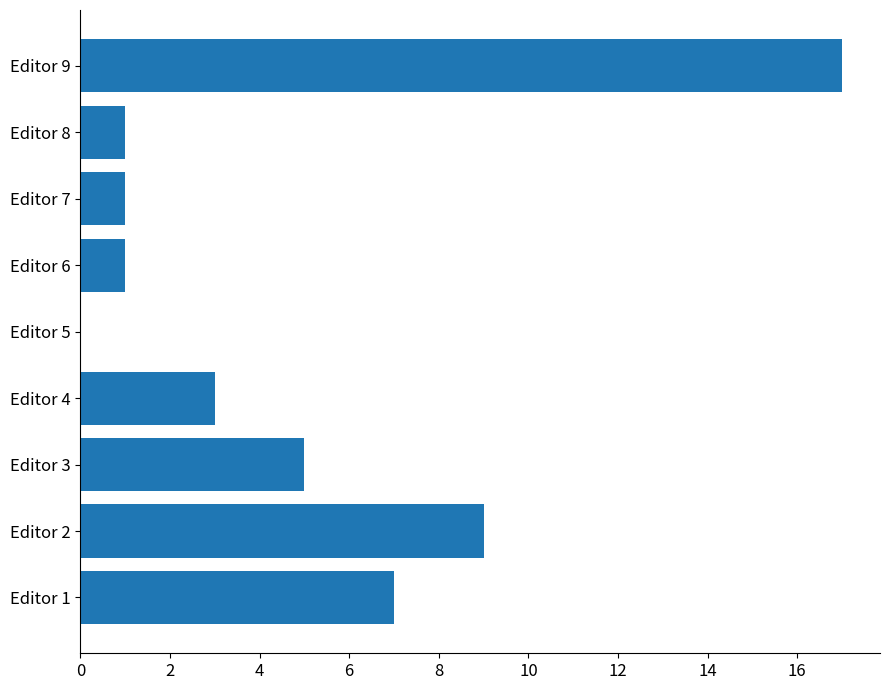

What is the change in value from Editor 3 to Editor 9?

+12